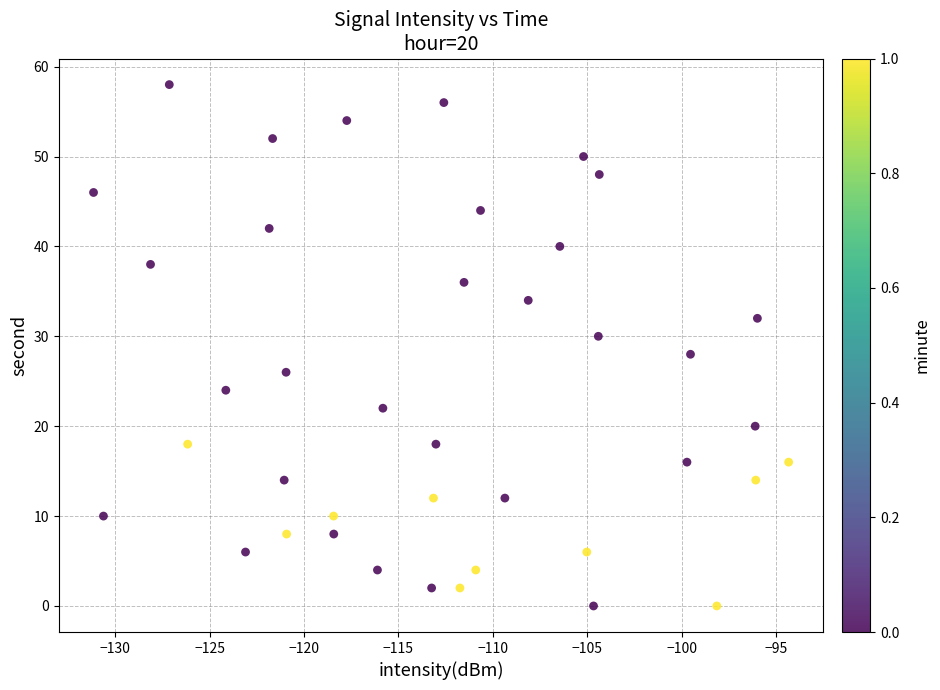

What is the range of Y values (max minus min)?

58